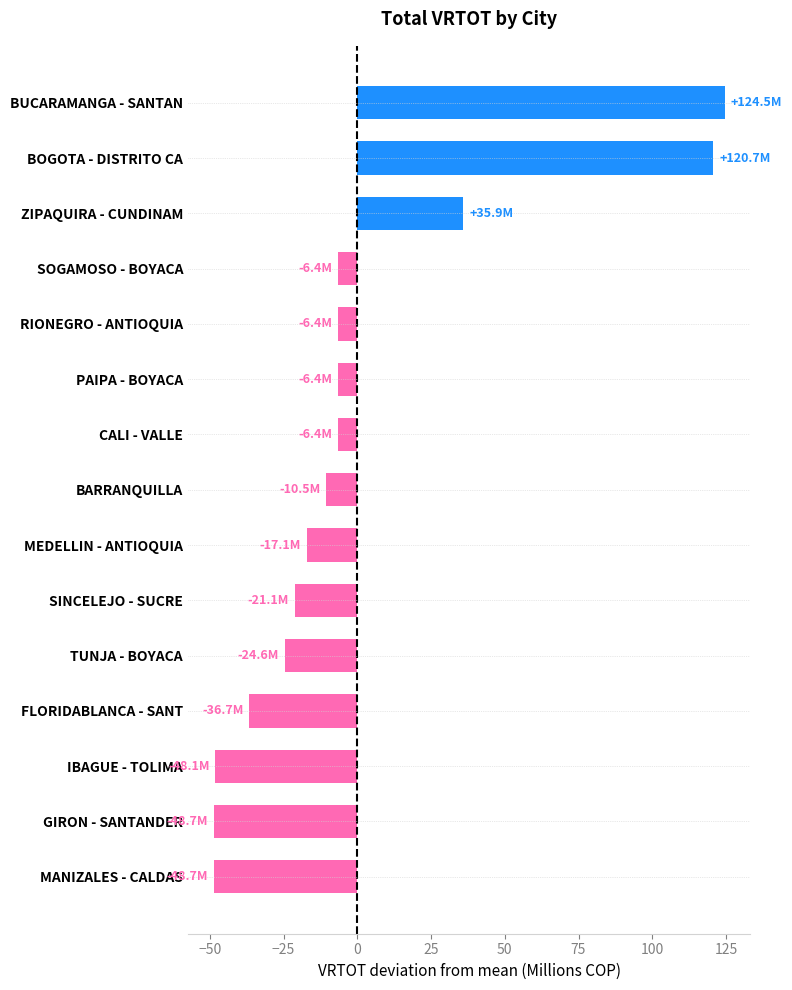

What is the difference between the second highest and minimum values?

169.4